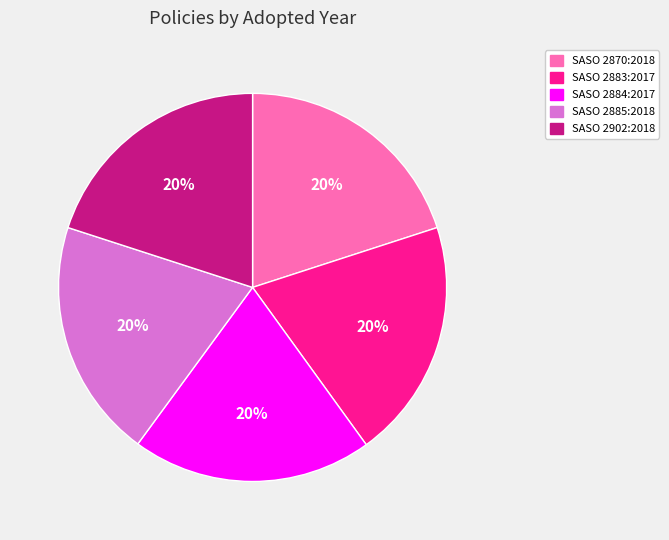

To the nearest percent, what portion does SASO 2884:2017 represent?

20%